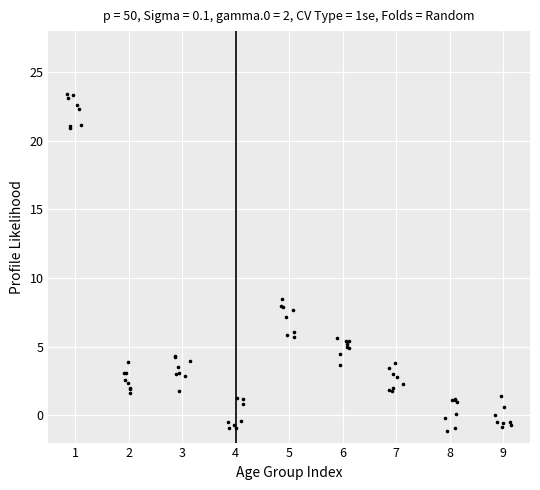

What Y value in the scatter plot is closest to 11?

8.5